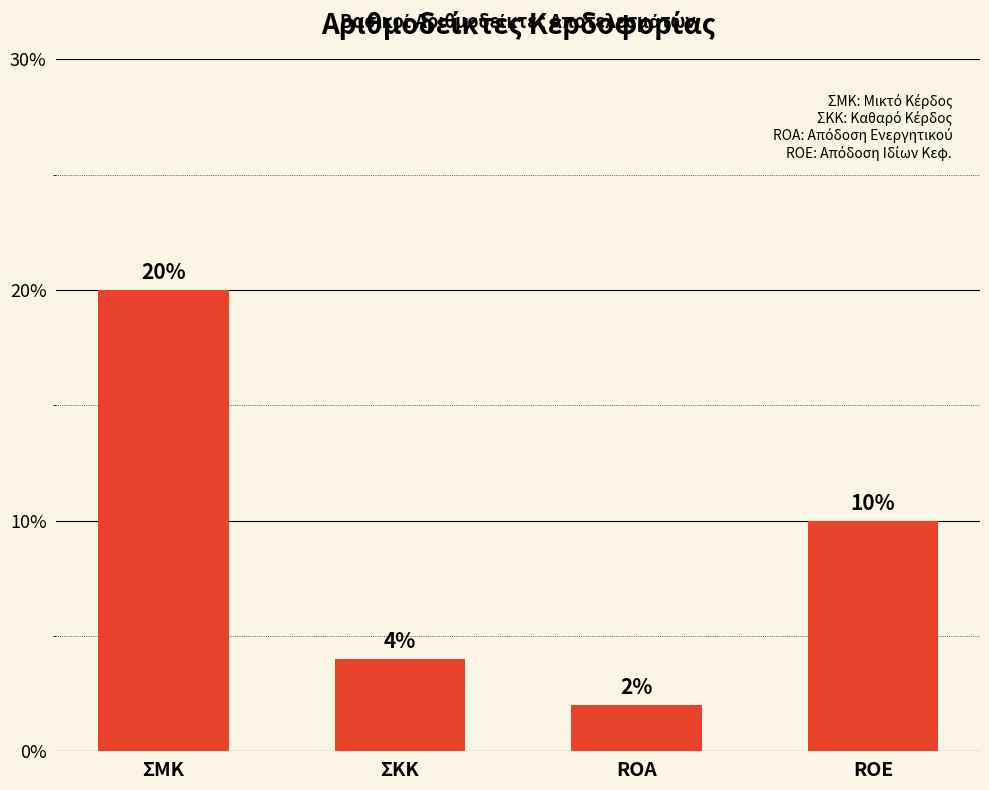

List the labels in order of value, largest first.

ΣΜΚ, ROE, ΣΚΚ, ROA